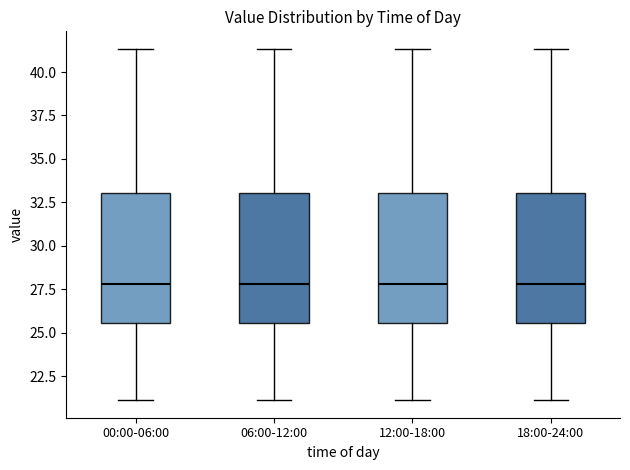

Reading left to right, transcribe this box plot: for each box, give where its median line is, the range the box spans, and where its two whiskers end, as read against the y-axis. The values are not printed on the chart, so give them approximately, as read against the axis.

00:00-06:00: median 28.0, box 25.5 to 33.0, whiskers 21.0 to 41.5
06:00-12:00: median 28.0, box 25.5 to 33.0, whiskers 21.0 to 41.5
12:00-18:00: median 28.0, box 25.5 to 33.0, whiskers 21.0 to 41.5
18:00-24:00: median 28.0, box 25.5 to 33.0, whiskers 21.0 to 41.5